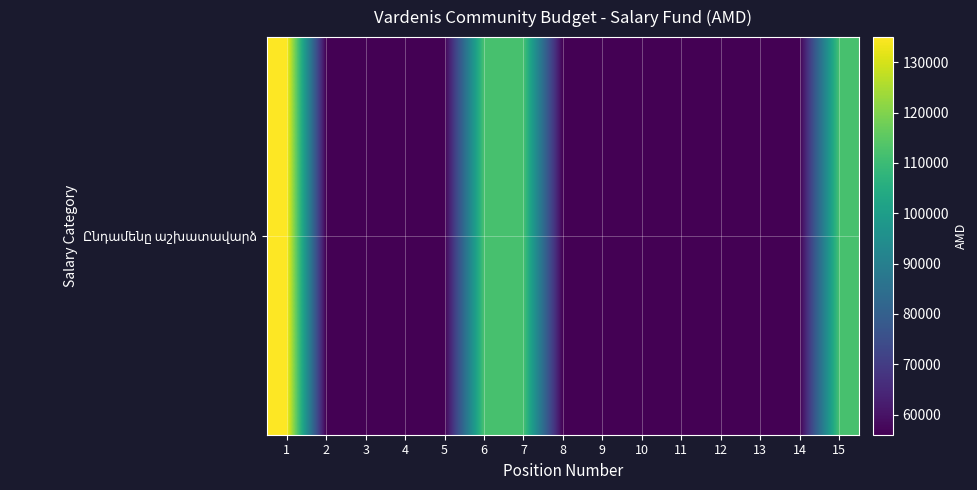

True or false: the data shows 56000 at 3.

True